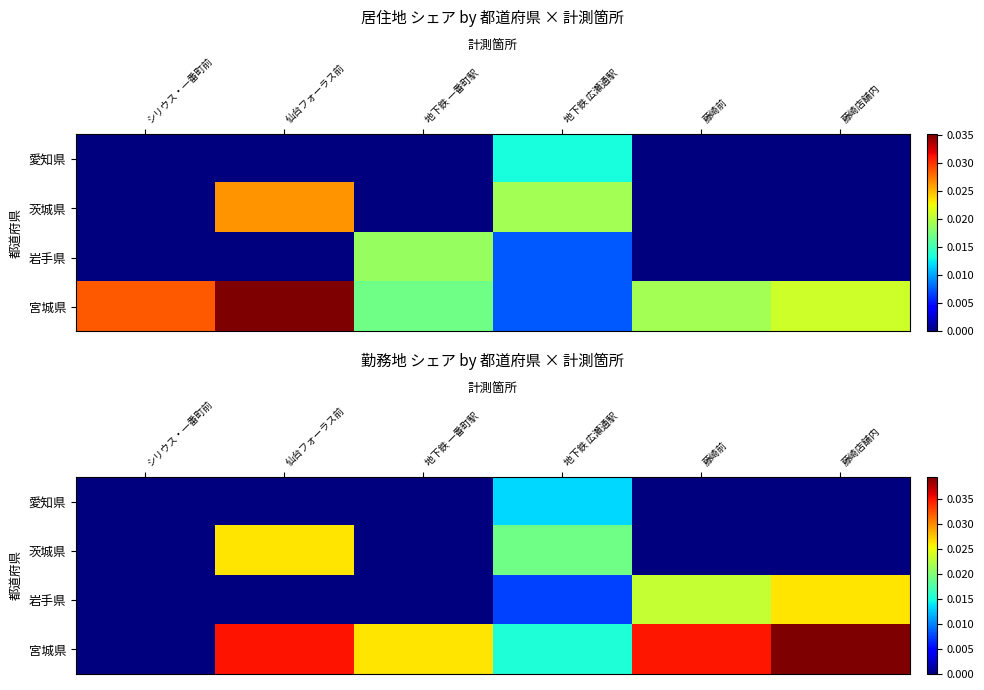

At how many categories does at least one series exceed 0?

5